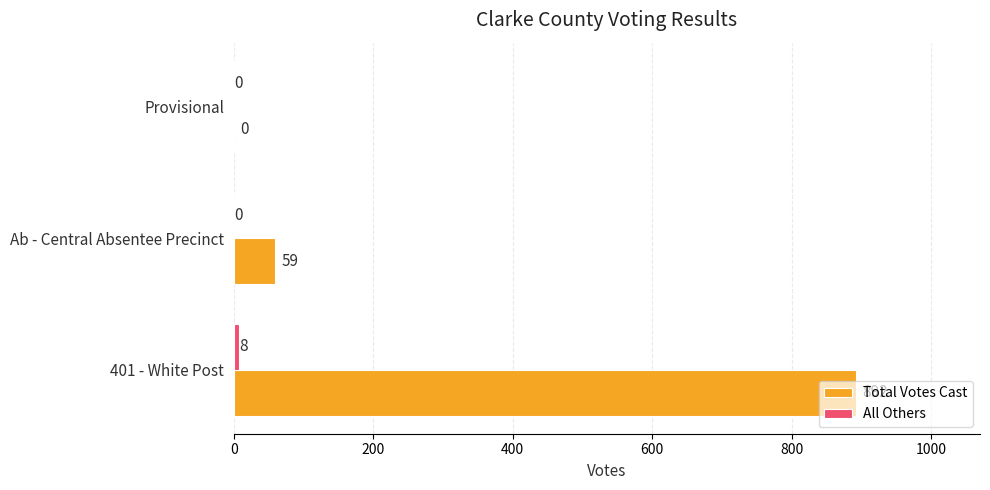

Which series has the largest total across all categories?

Total Votes Cast